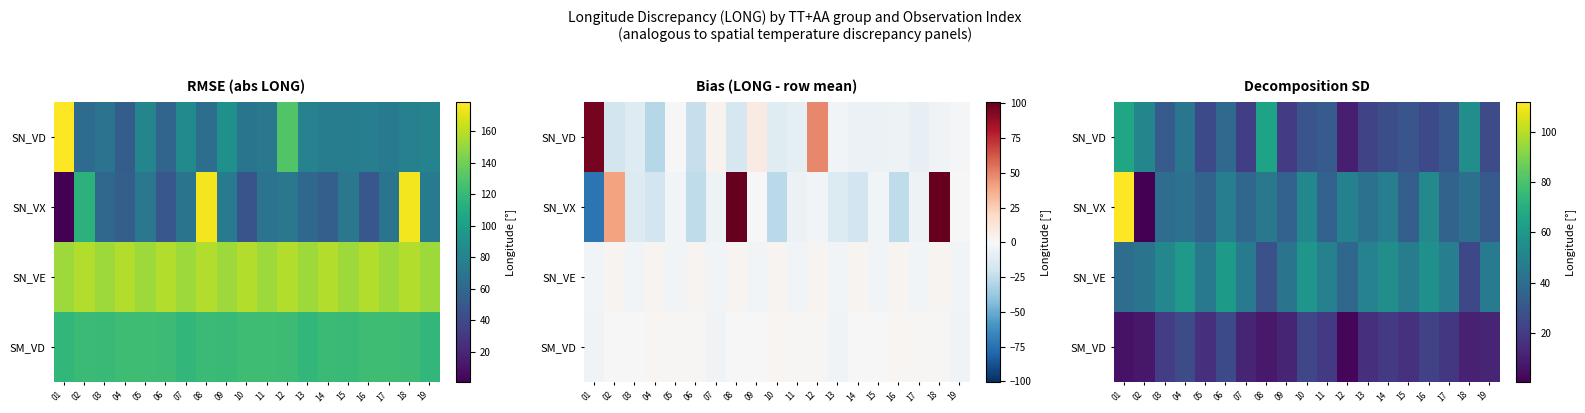

What is the minimum value shown in the chart?

0.4